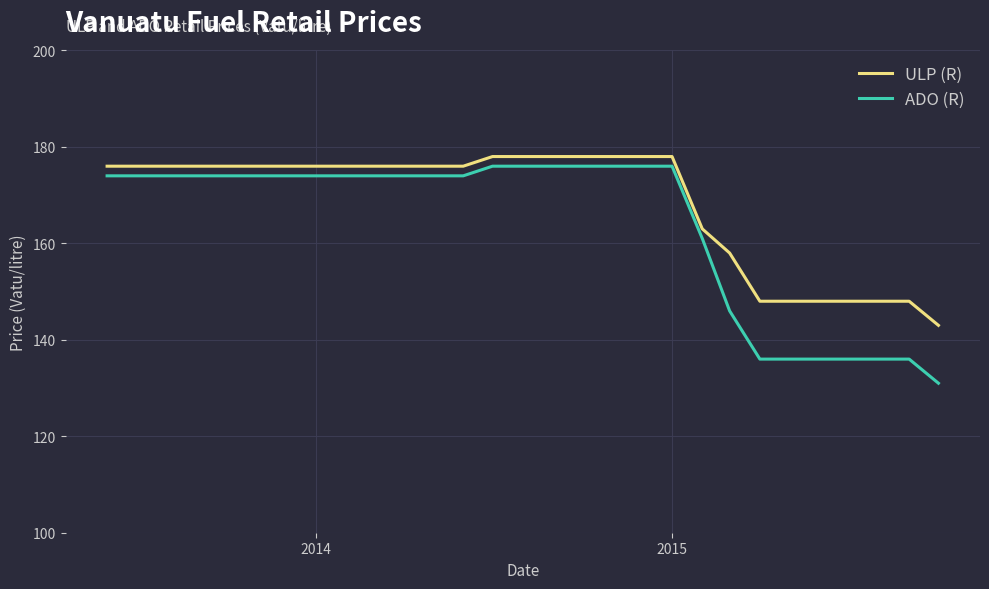

Which series has the widest spread of values?

ADO (R)